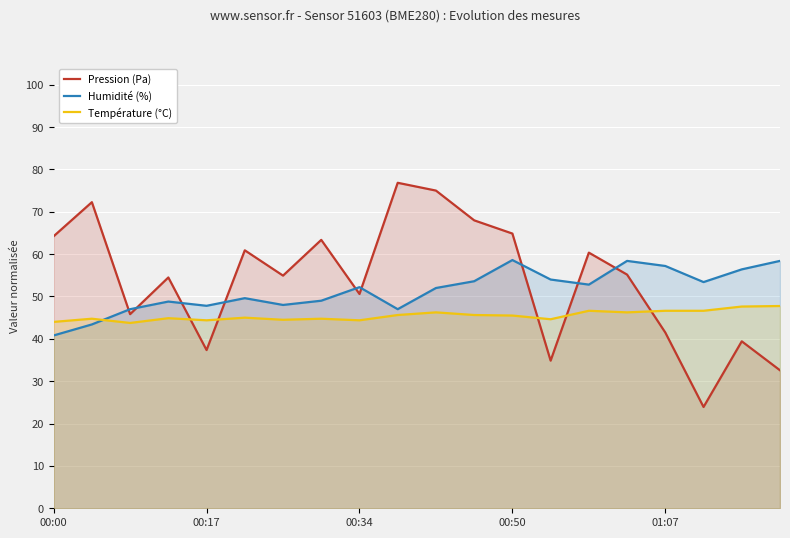

List the series in order of their peak value, highest first.

Pression (Pa), Humidité (%), Température (°C)